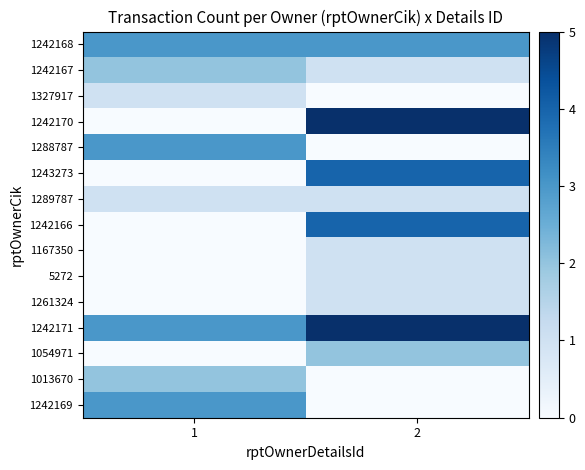

Reading right to left, extract all data points from this chart.

1242168: 2=3	1=3
1242167: 2=1	1=2
1327917: 2=0	1=1
1242170: 2=5	1=0
1288787: 2=0	1=3
1243273: 2=4	1=0
1289787: 2=1	1=1
1242166: 2=4	1=0
1167350: 2=1	1=0
5272: 2=1	1=0
1261324: 2=1	1=0
1242171: 2=5	1=3
1054971: 2=2	1=0
1013670: 2=0	1=2
1242169: 2=0	1=3